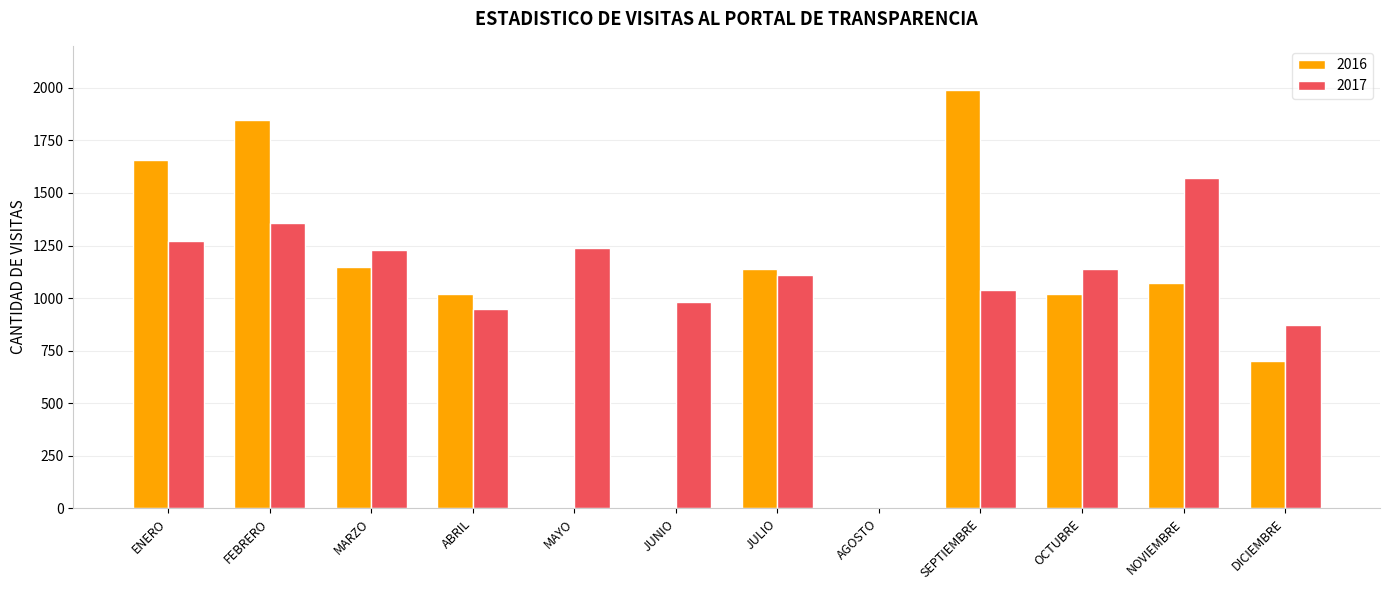

Which series has the largest total across all categories?

2017